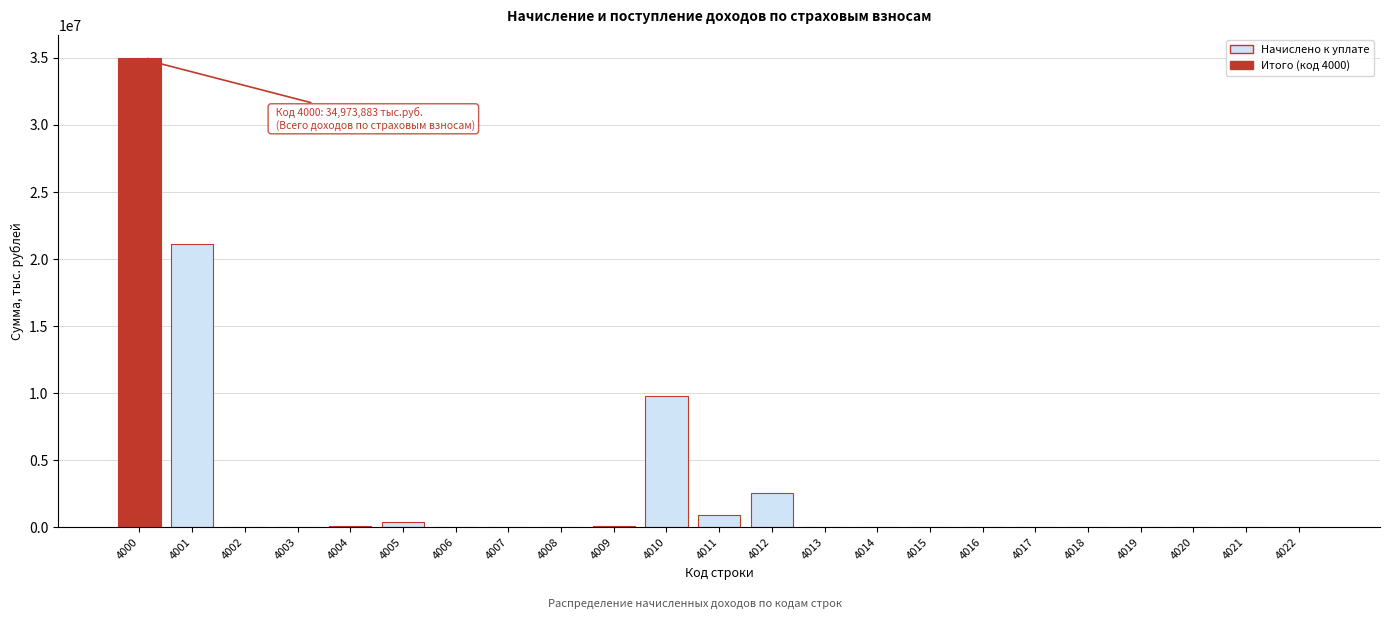

What is the sum of all values?

69947766